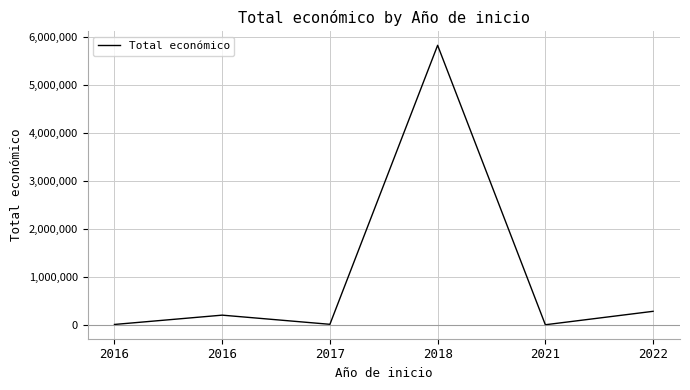

How many categories are shown in the chart?

6